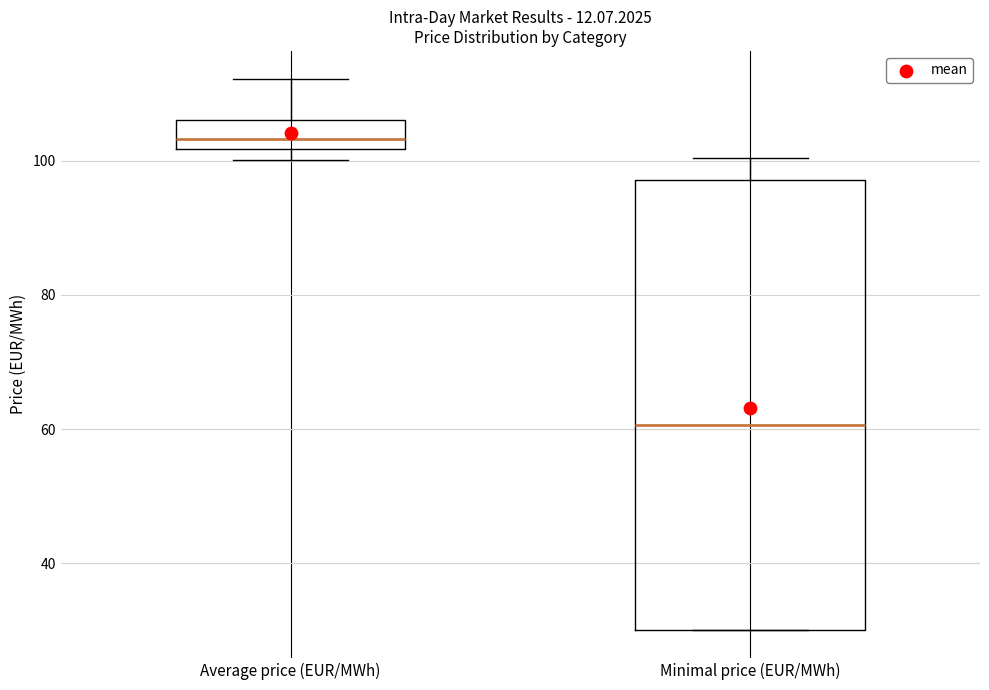

Which box has the highest median line?

Average price (EUR/MWh)